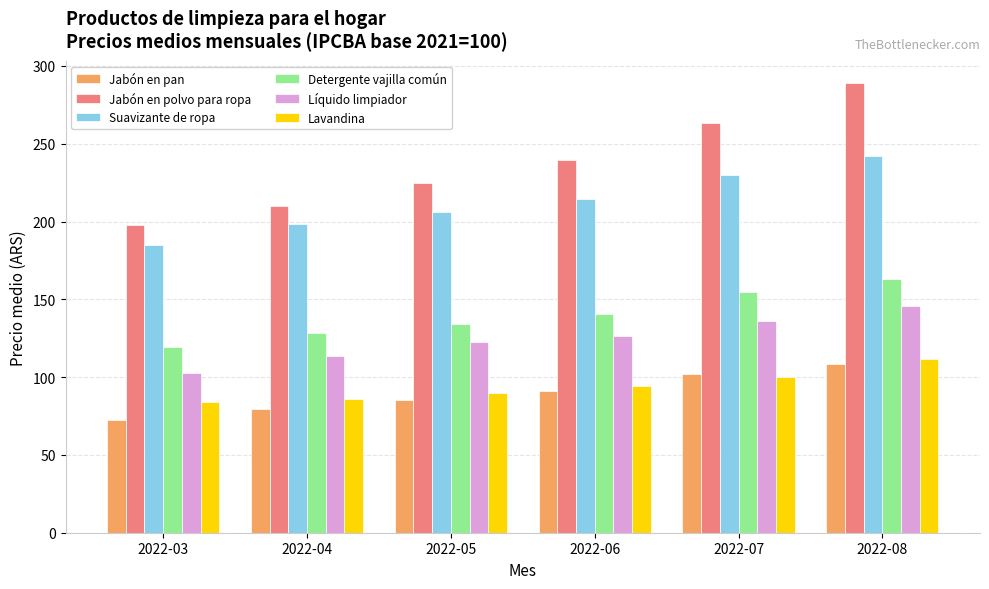

Is it true that Lavandina equals 25.5 at 2022-08?

False